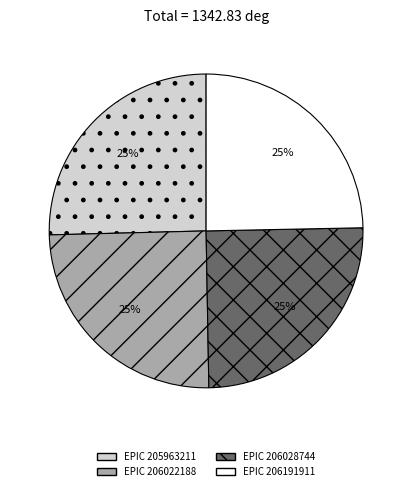

Does any single category account for the majority?

No